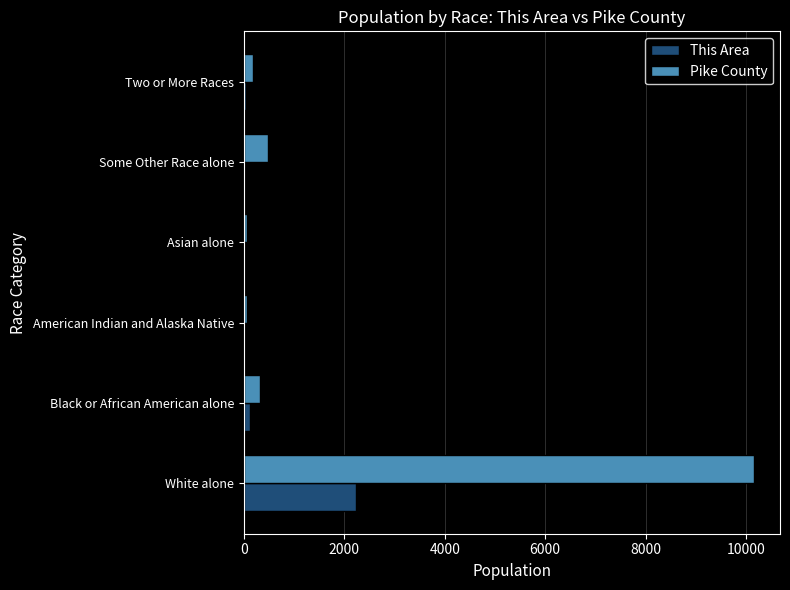

At which label does Pike County reach its peak?

White alone